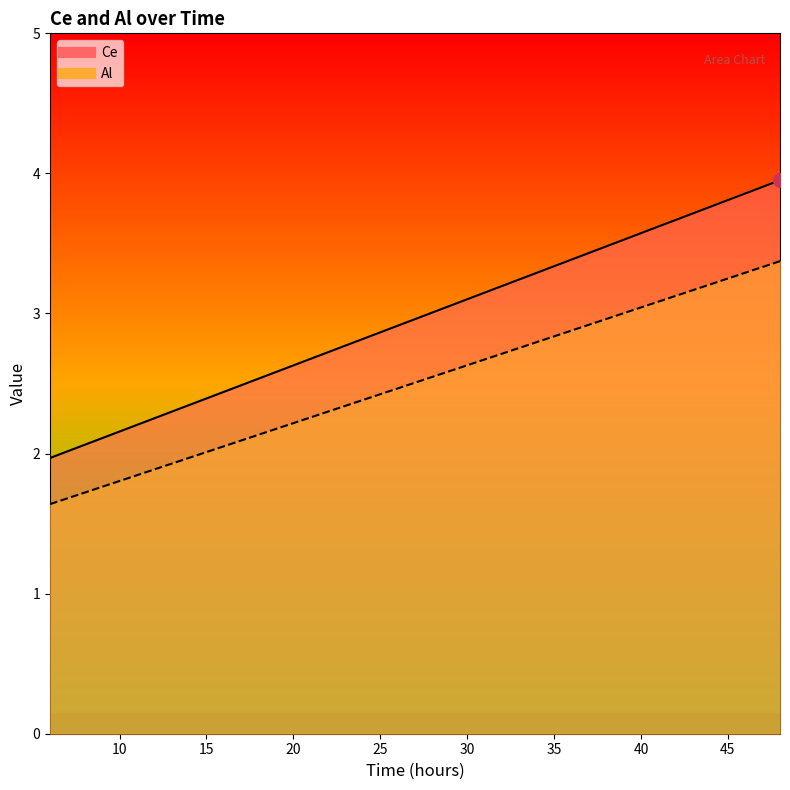

What is the highest value of the Al series?

3.4